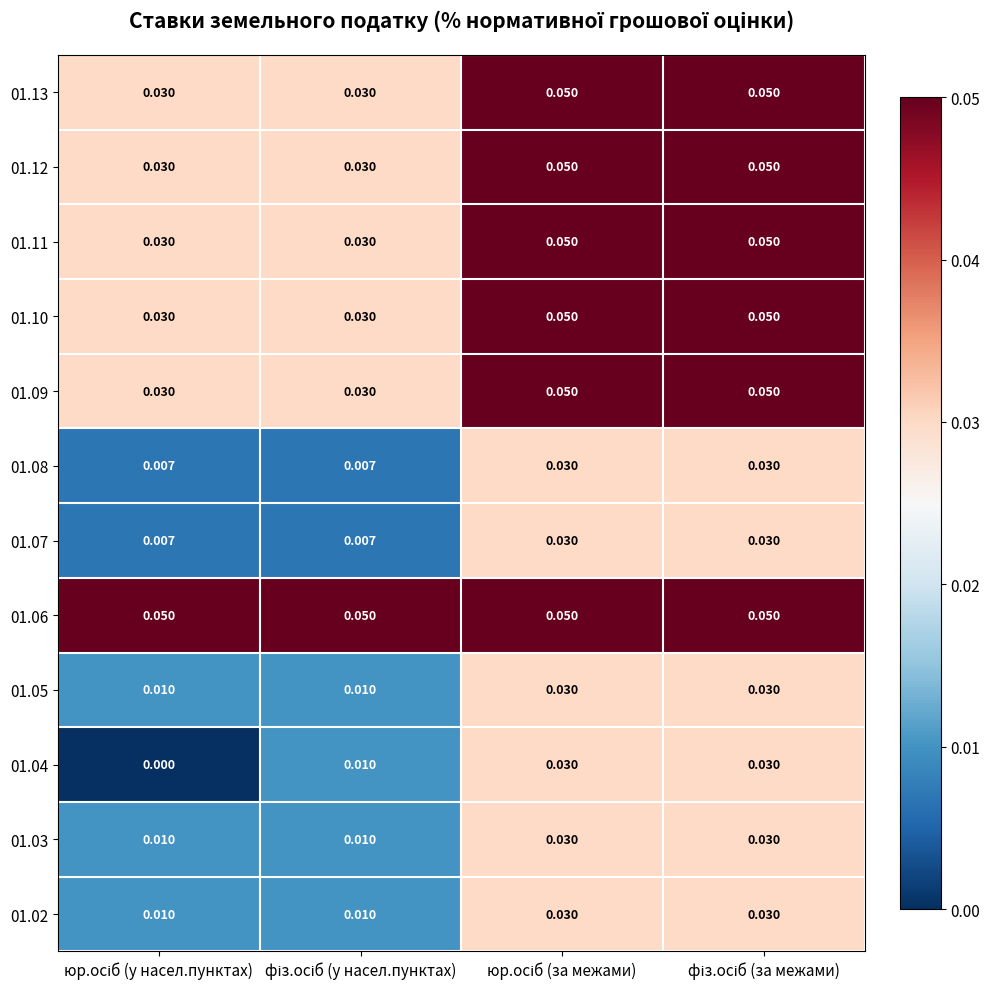

Which series has the largest total across all categories?

01.06